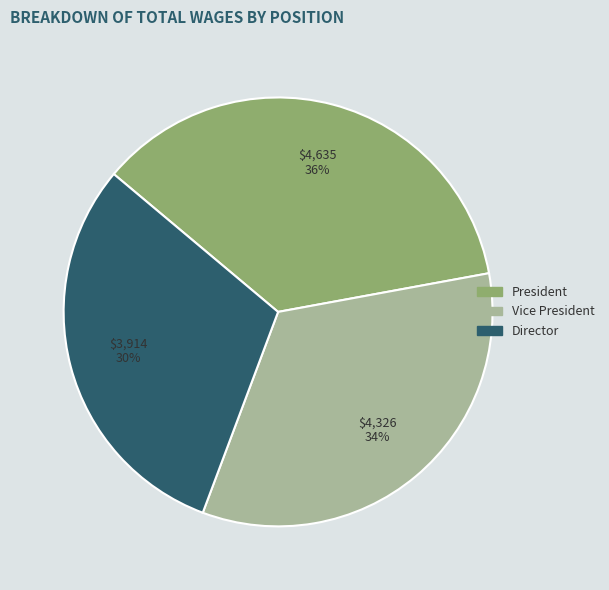

Count the number of slices in the pie.

3